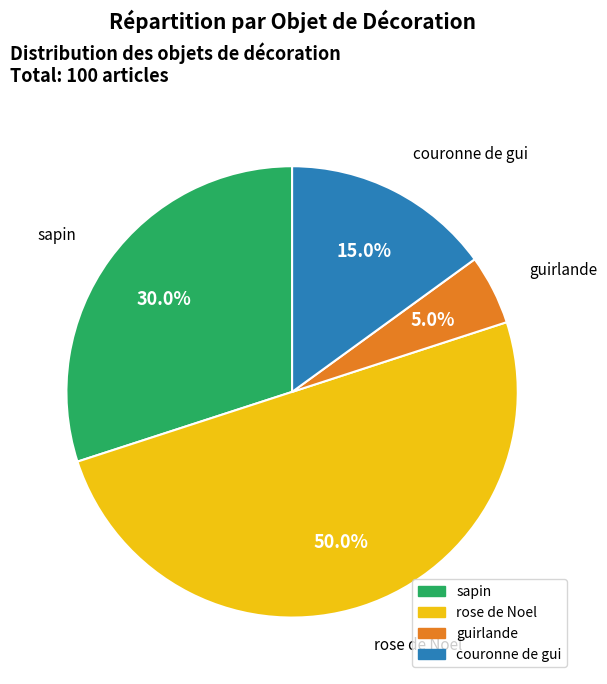

Is the sum of couronne de gui and rose de Noel greater than half?

Yes